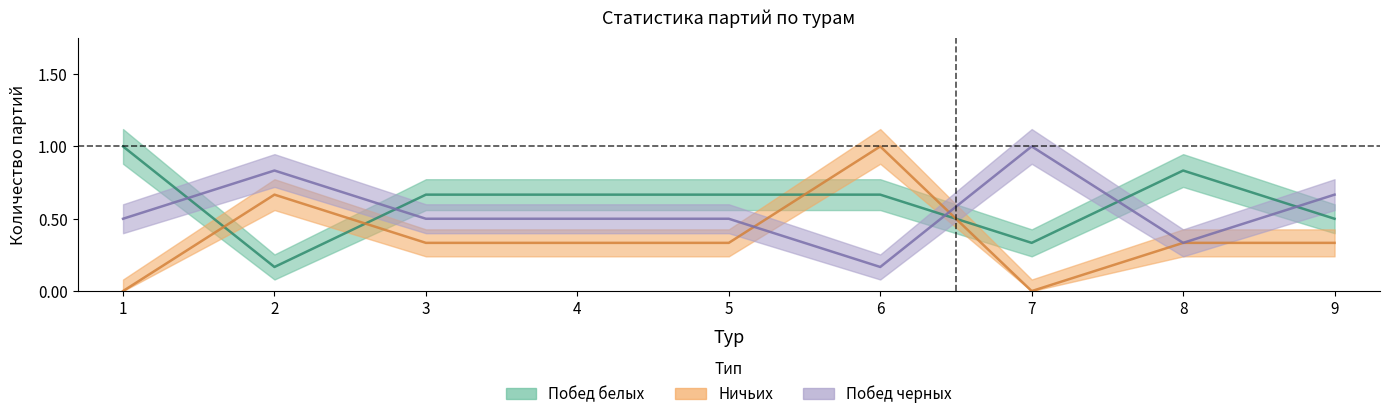

Is it true that Ничьих equals 0.3 at 3?

True